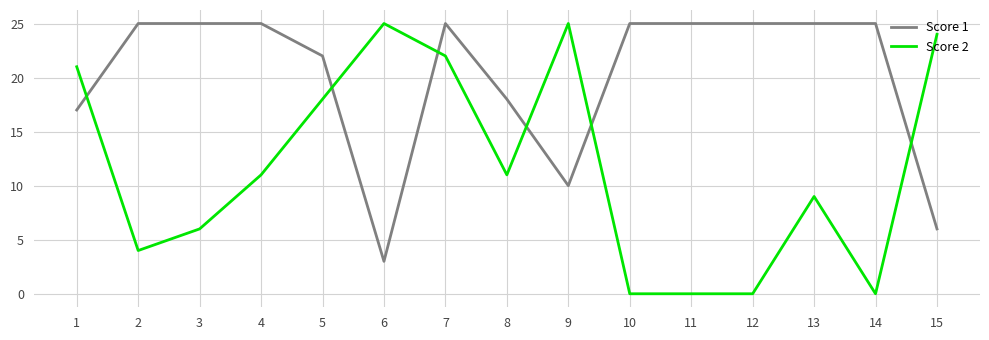

Which series ends up on top after the final intersection of Score 2 and Score 1?

Score 2